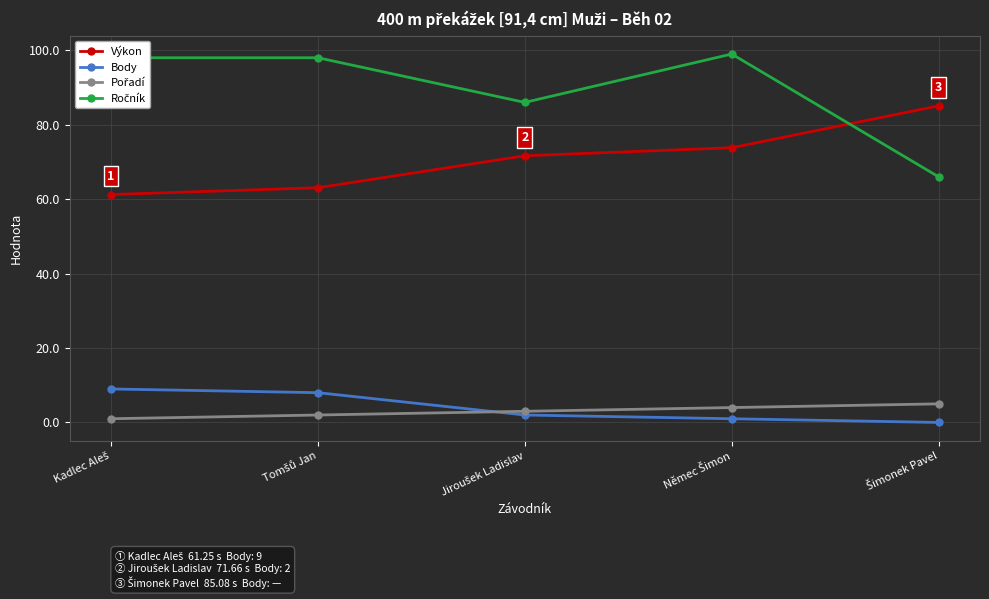

At how many categories does at least one series exceed 60?

5